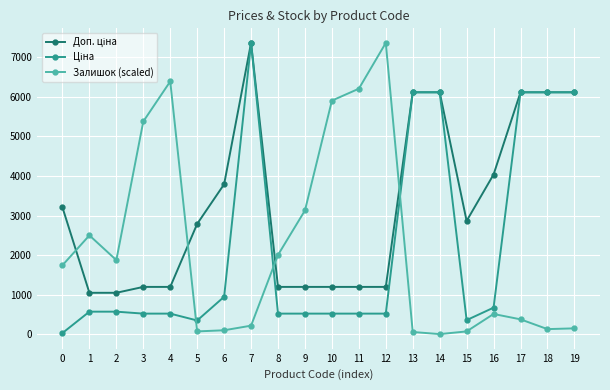

What is the value of the Залишок (scaled) point at the 7th from the left?

101.7